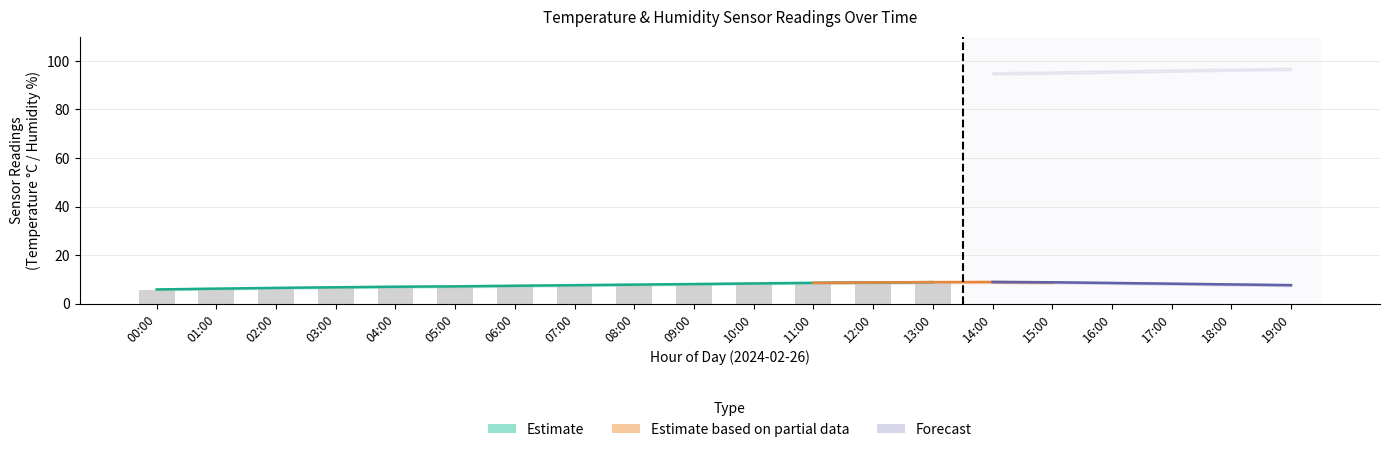

How many values are below 7?

5